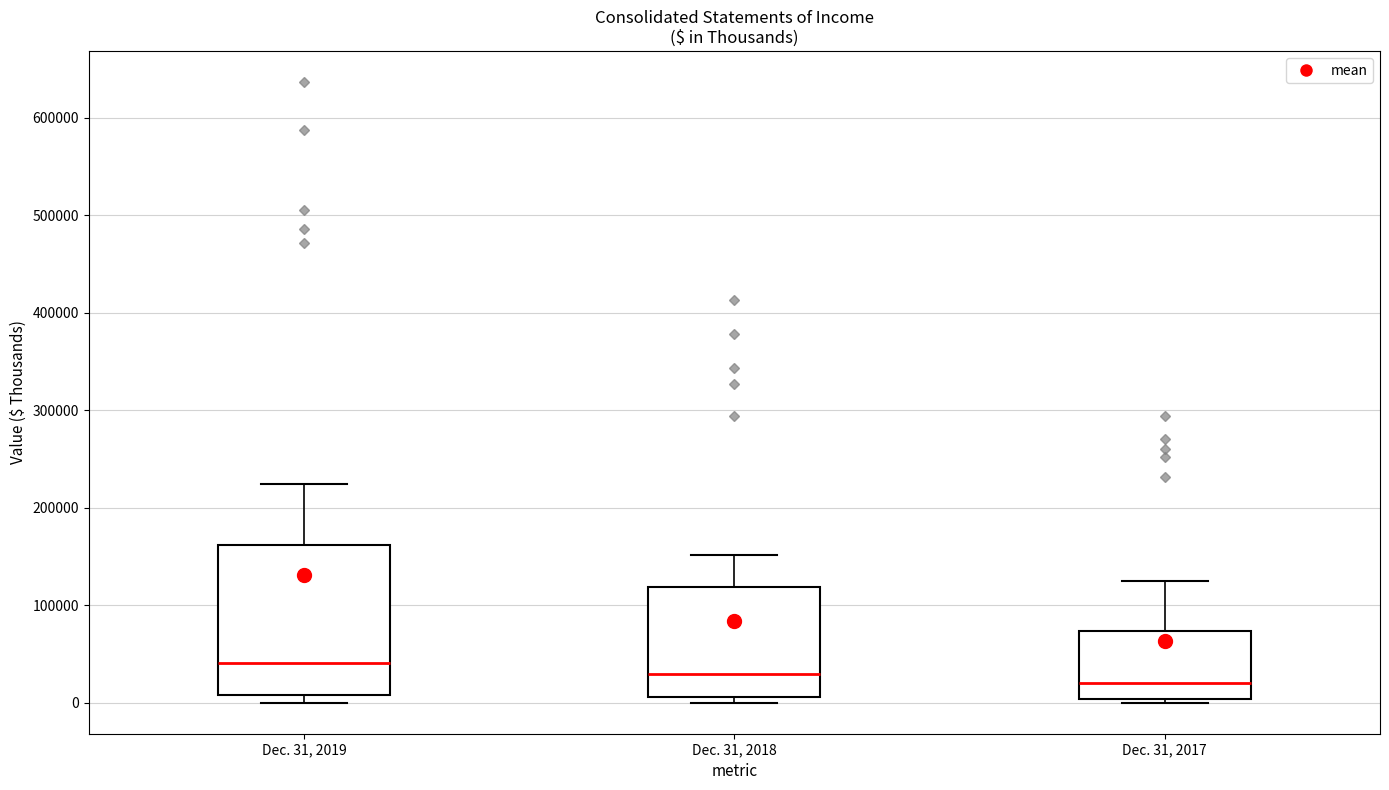

Reading left to right, transcribe this box plot: for each box, give where its median line is, the range the box spans, and where its two whiskers end, as read against the y-axis. The values are not printed on the chart, so give them approximately, as read against the axis.

Dec. 31, 2019: median 40000, box 10000 to 160000, whiskers 0 to 220000
Dec. 31, 2018: median 30000, box 10000 to 120000, whiskers 0 to 150000
Dec. 31, 2017: median 20000, box 0 to 70000, whiskers 0 (just below the box's lower edge) to 120000